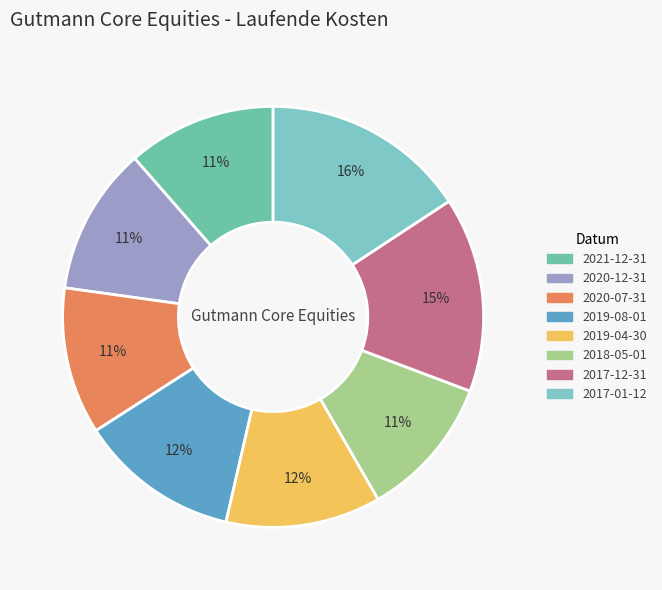

Is it true that 2019-08-01 is 12% of the pie?

True